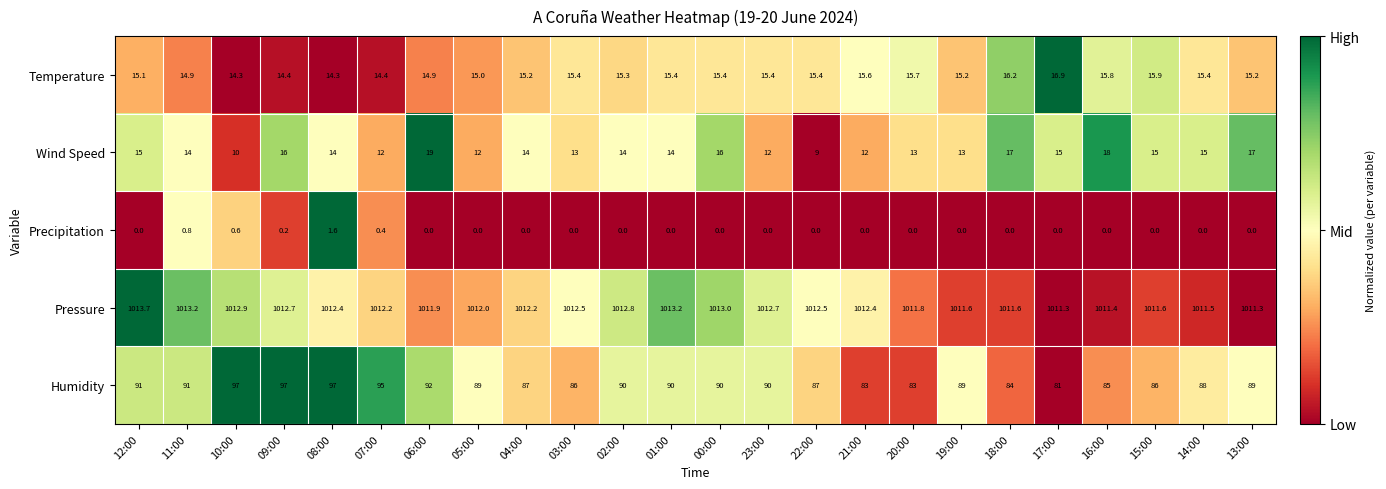

What is the difference between the maximum and minimum values in the Humidity series?

16.0